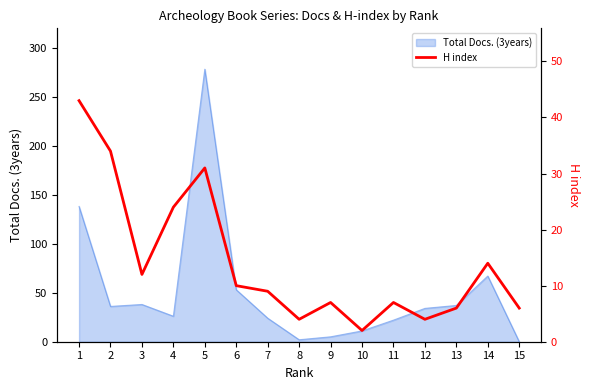

Is it true that Total Docs. (3years) equals 67 at 14?

True